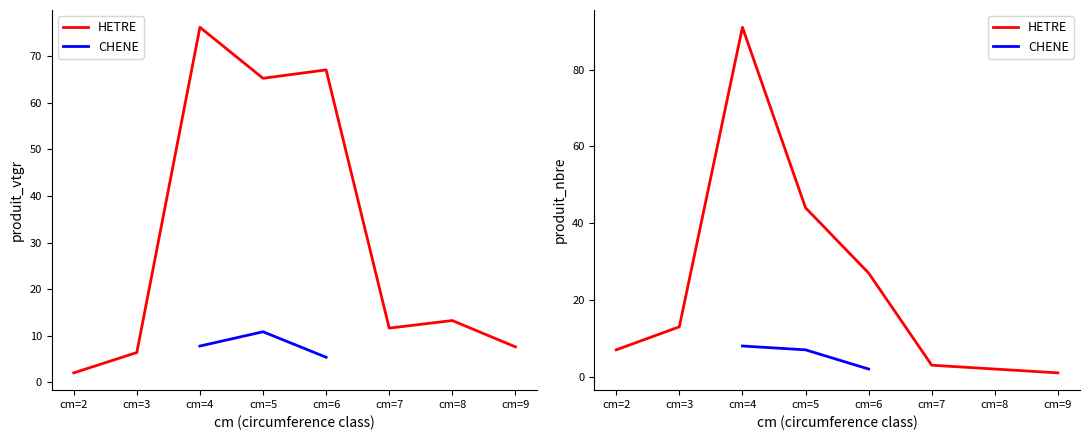

Which series ends up on top after the final intersection of HETRE produit_nbre and HETRE produit_vtgr?

HETRE produit_vtgr